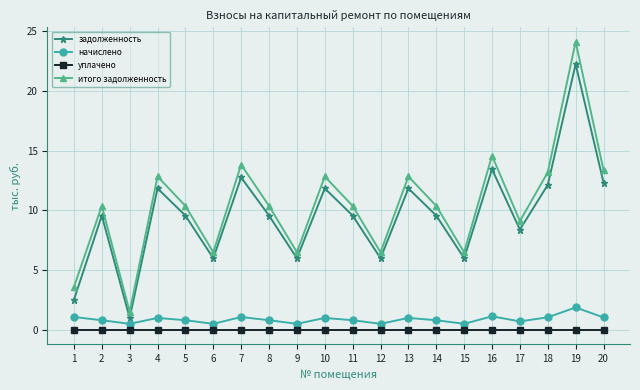

Read the начислено value at 1.

1.1